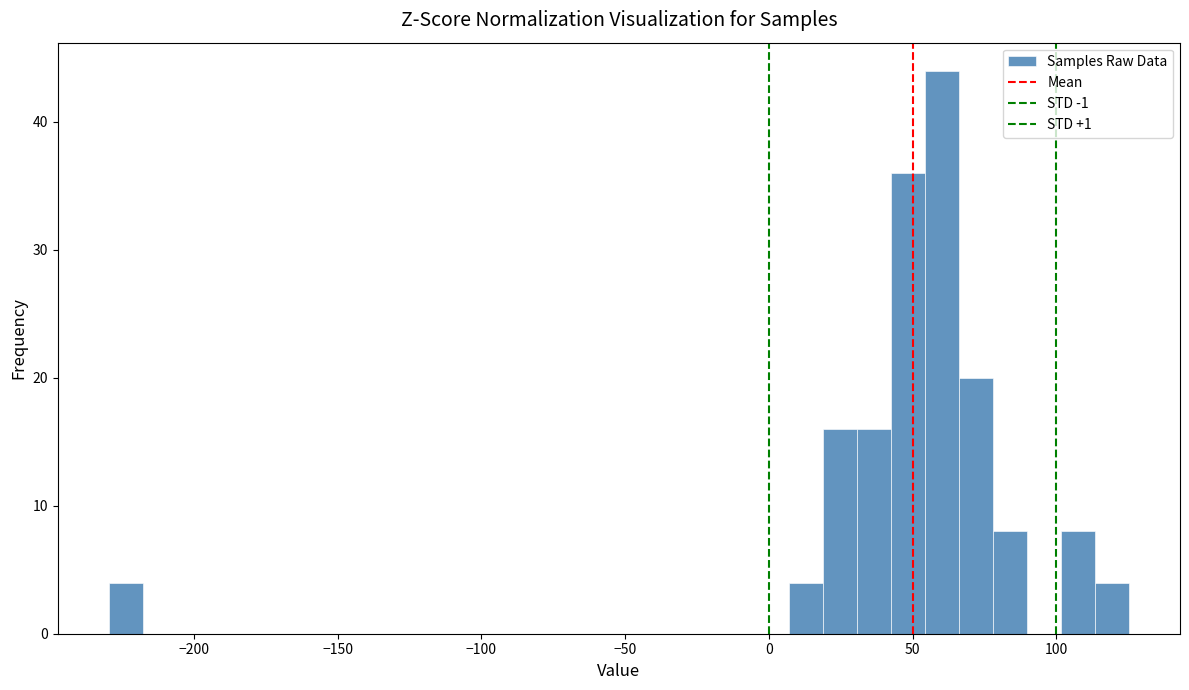

Read against the x-axis, roughly where is the centre of the tallest bar?

60